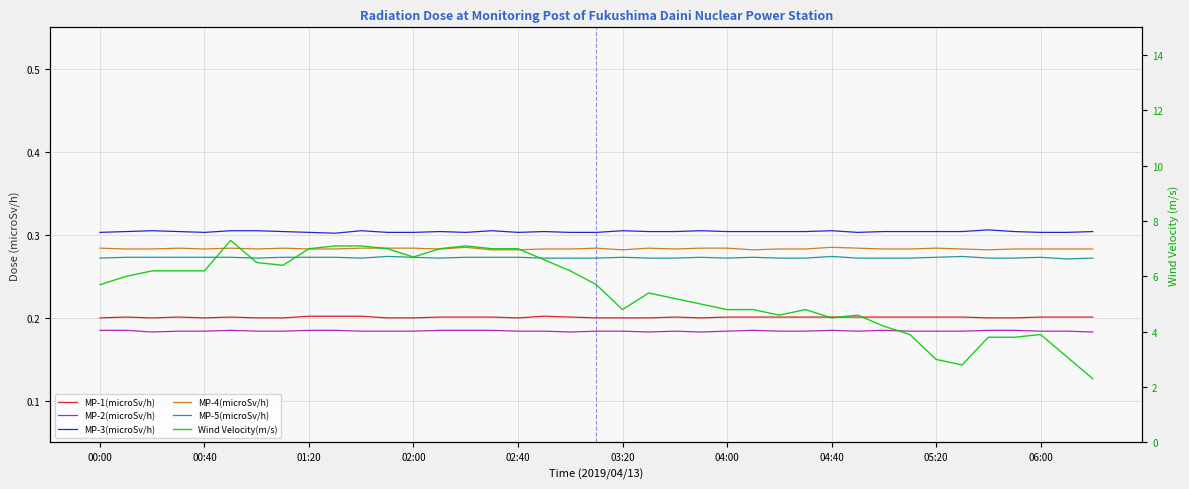

True or false: MP-2(microSv/h) has a value of 0.2 at 25.

True